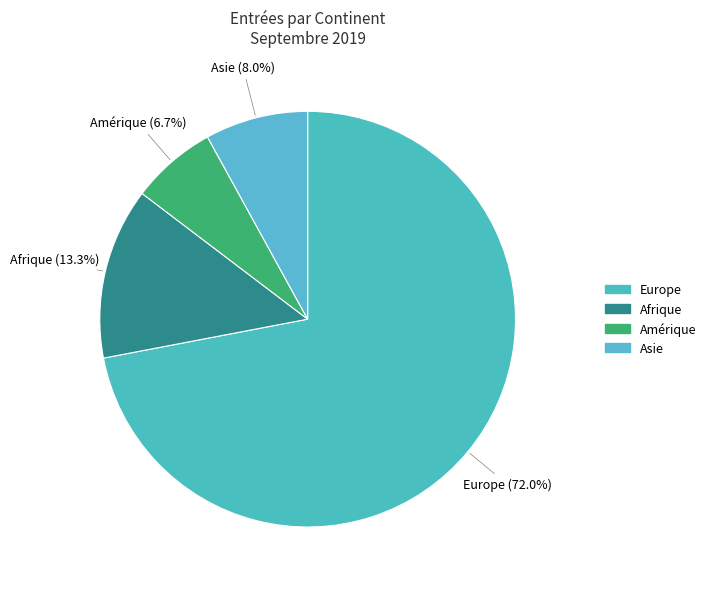

To the nearest percent, what is the average slice percentage?

25%